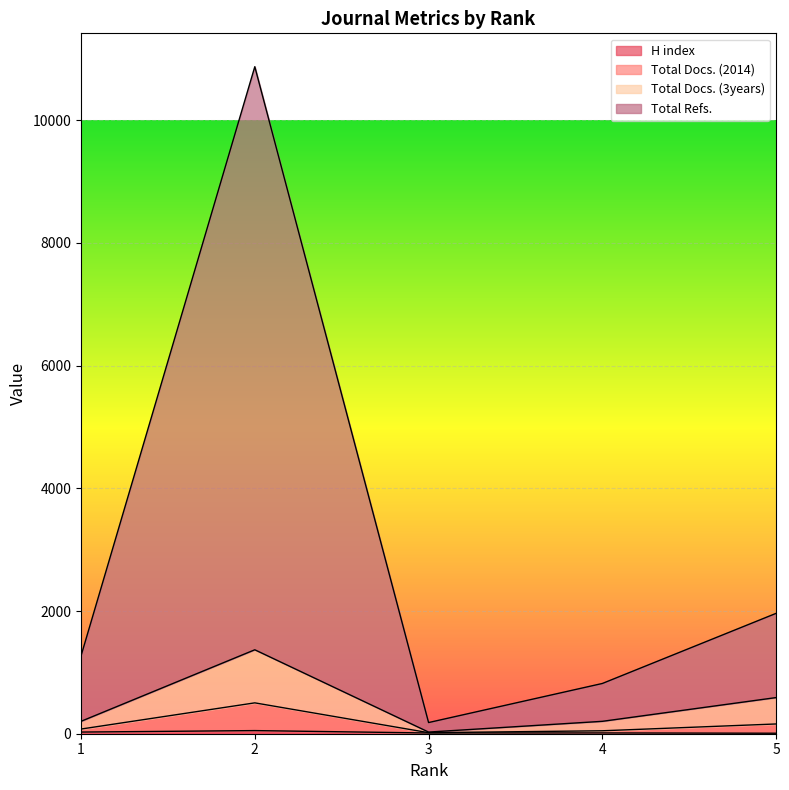

At which category is the sum across all series the highest?

2